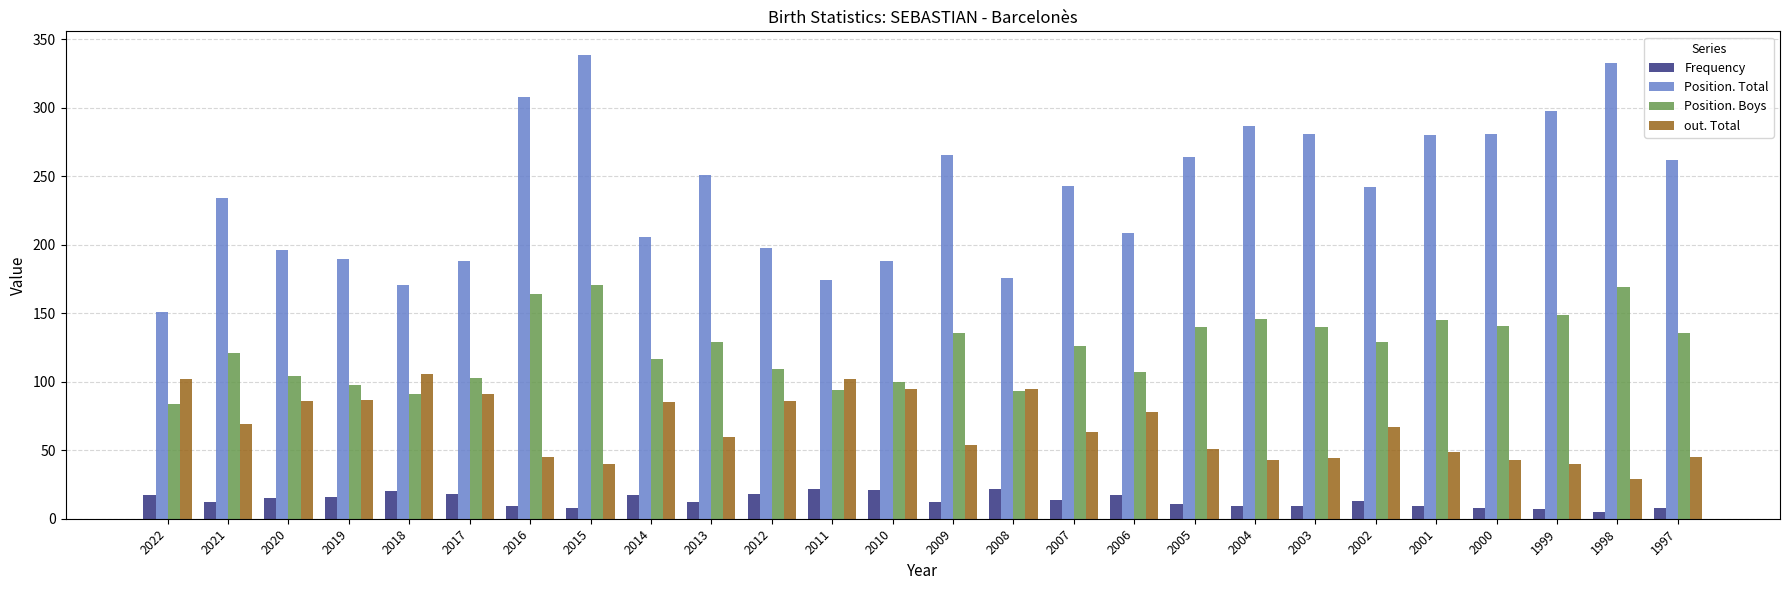

Is the value of Position. Total at 2021 greater than the value of Frequency at 2022?

Yes